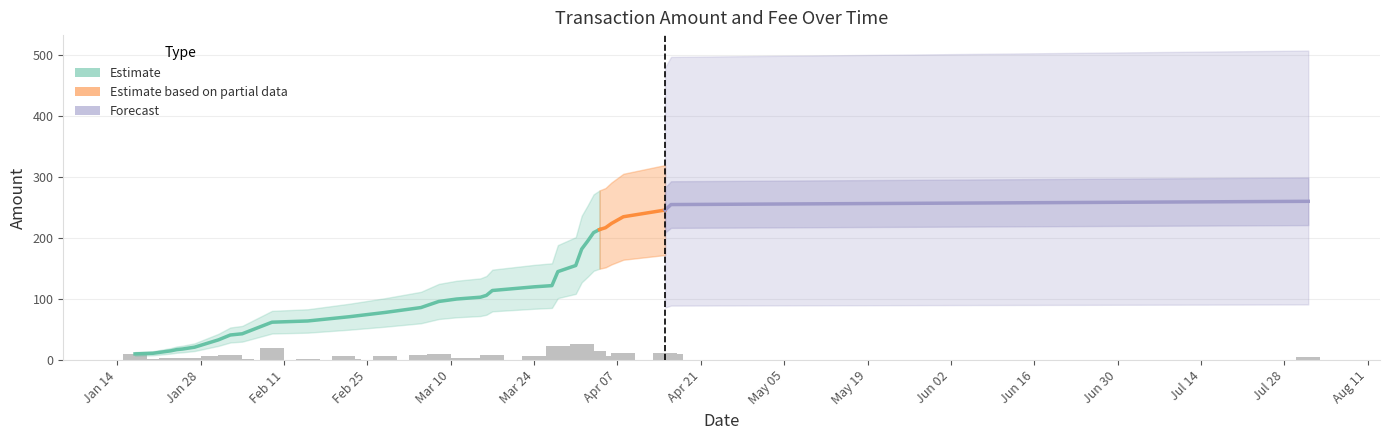

Rank the categories by value from highest to lowest.

2020-04-01, 2020-03-28, 2020-02-09, 2020-04-03, 2020-04-02, 2020-04-08, 2020-04-15, 2020-01-17, 2020-03-08, 2020-03-31, 2020-04-16, 2020-02-02, 2020-03-05, 2020-03-17, 2020-02-28, 2020-04-06, 2020-01-30, 2020-02-21, 2020-03-24, 2020-08-01, 2020-04-04, 2020-01-23, 2020-03-11, 2020-01-27, 2020-01-28, 2020-01-31, 2020-03-15, 2020-03-16, 2020-04-05, 2020-01-24, 2020-02-04, 2020-02-15, 2020-03-27, 2020-01-20, 2020-01-25, 2020-02-22